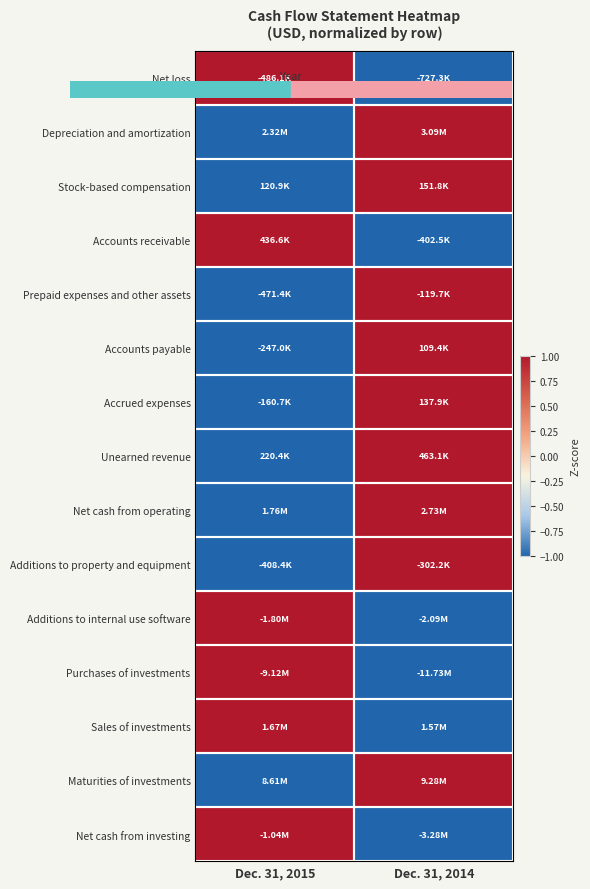

What is the total value across all series at Dec. 31, 2015?

-3